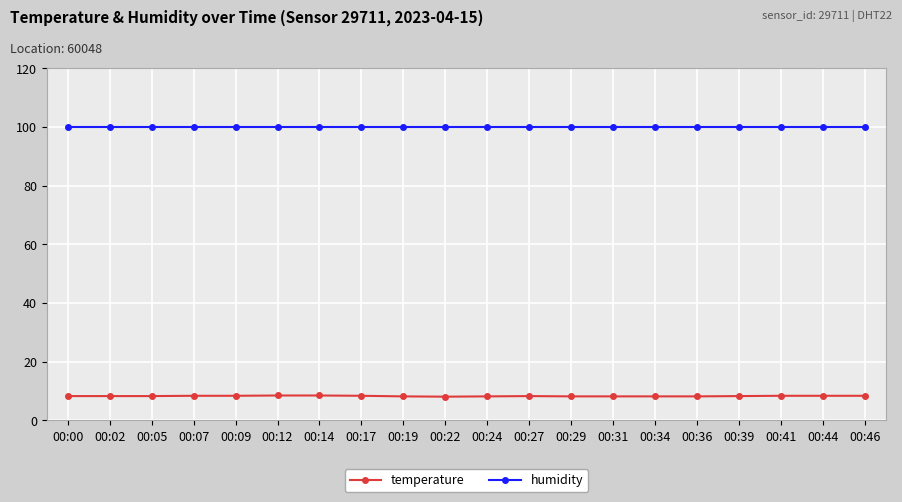

List the series in order of their peak value, highest first.

humidity, temperature